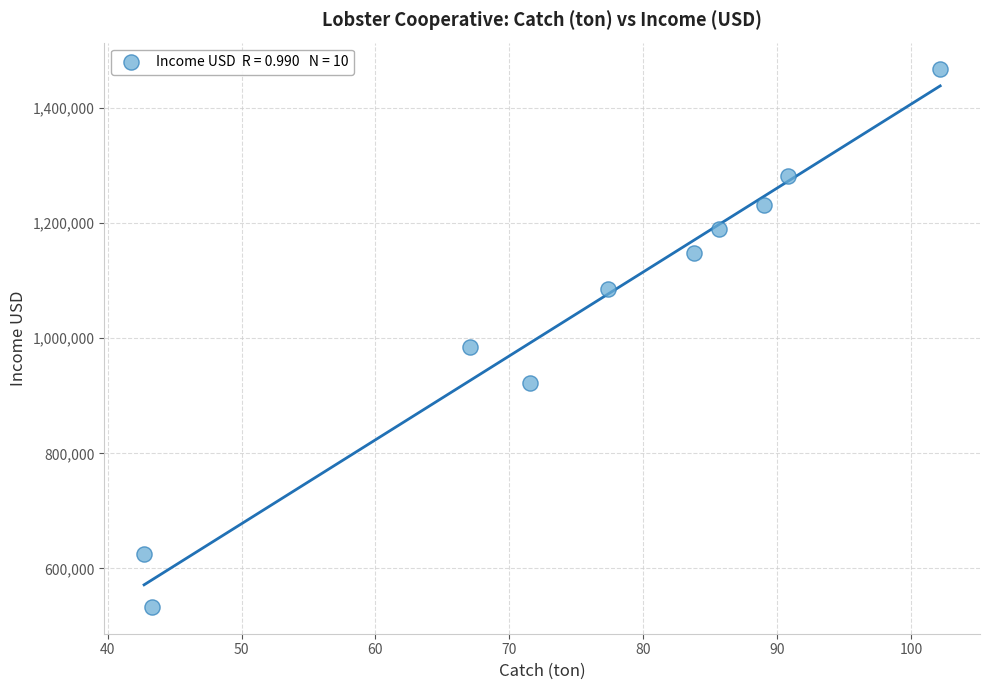

What Y value in the scatter plot is closest to 1000195?

985400.9